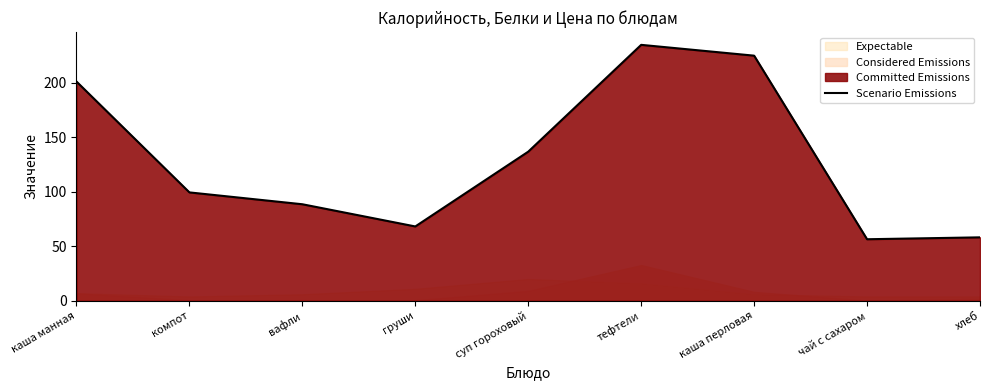

Which category has the lowest value across all series?

чай с сахаром